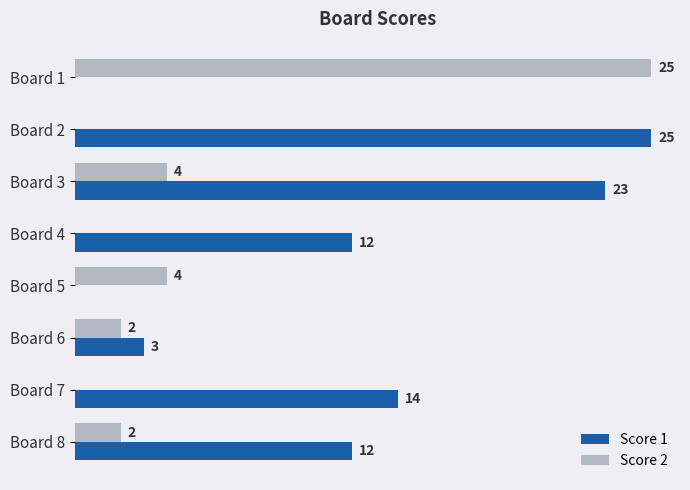

Which series changed the most between Board 3 and Board 7?

Score 1